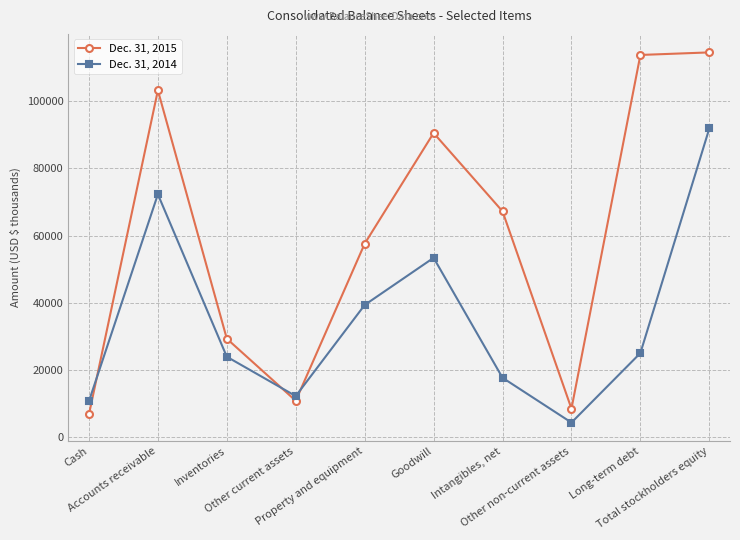

Is the value of Dec. 31, 2014 at Total stockholders equity greater than the value of Dec. 31, 2015 at Total stockholders equity?

No